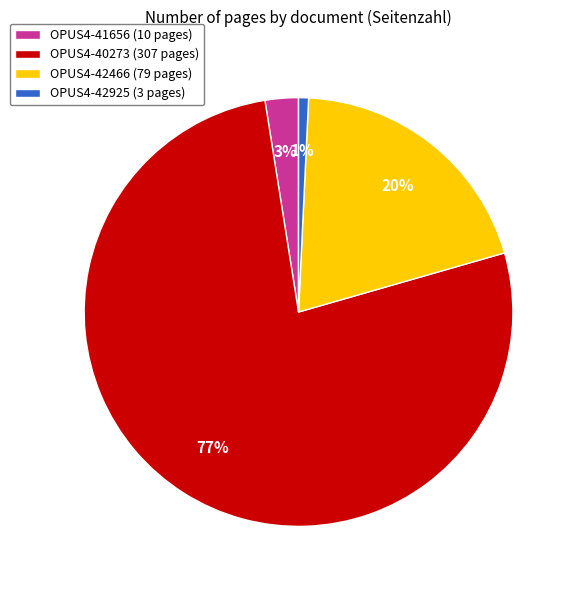

Rank the categories by value from highest to lowest.

OPUS4-40273, OPUS4-42466, OPUS4-41656, OPUS4-42925